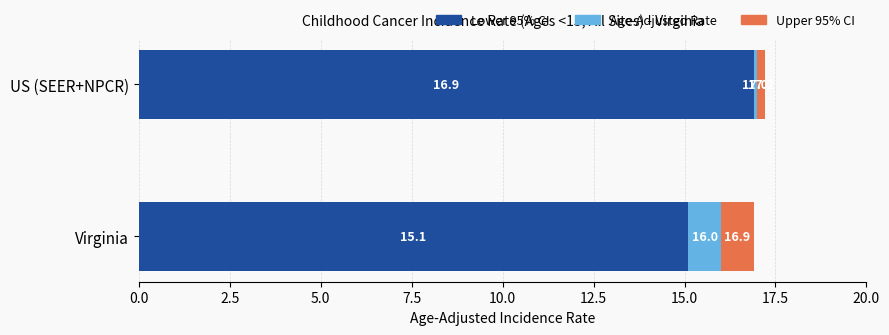

What is the sum of the Lower 95% CI values at US (SEER+NPCR) and Virginia?

32.0